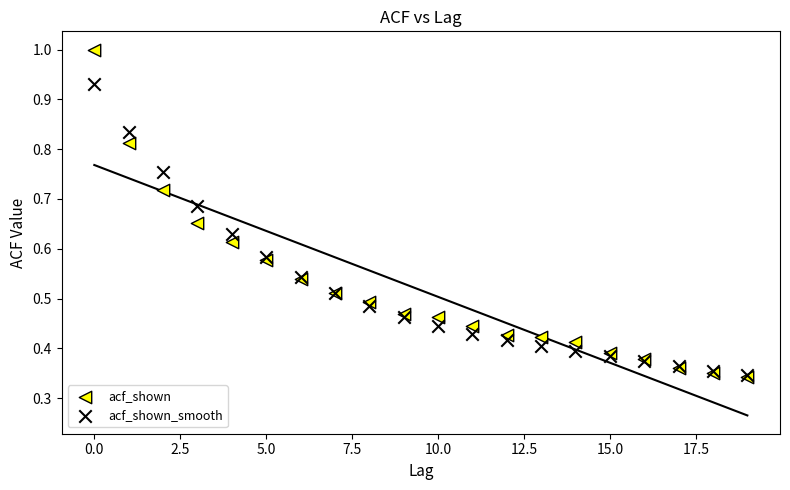

Which series has the largest Y range (max minus min)?

acf_shown